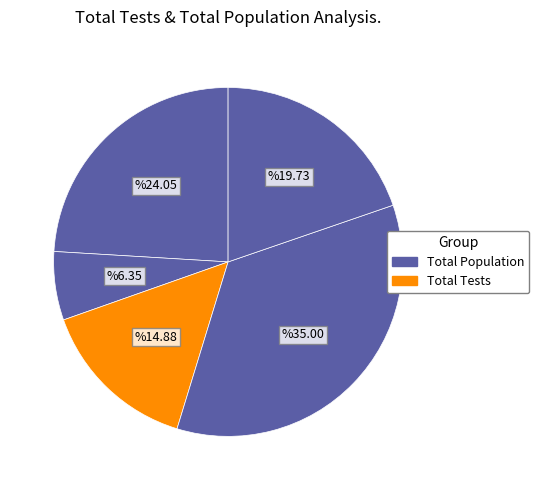

Count the number of slices in the pie.

5